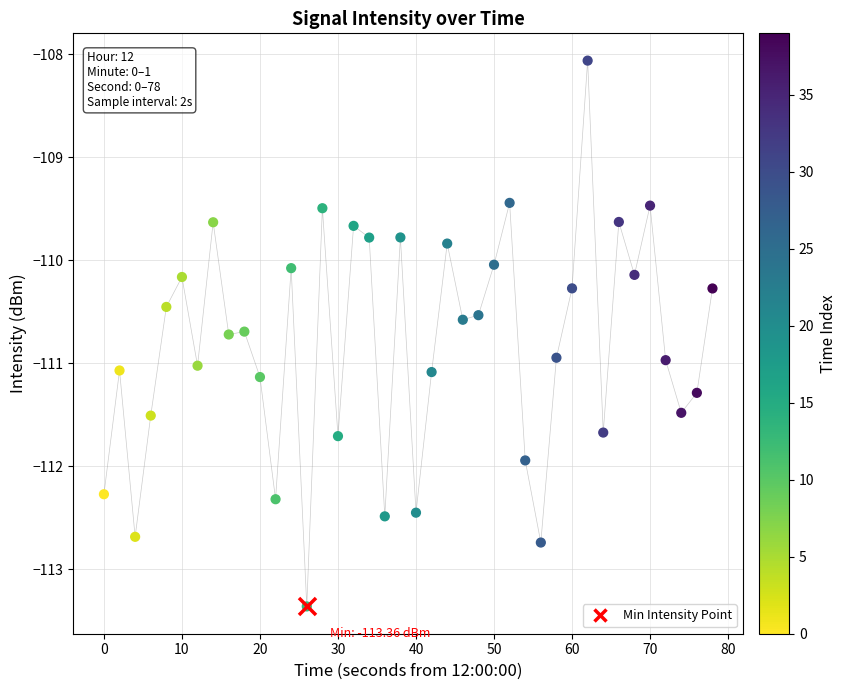

Which has a higher value, 30 or 0?

30